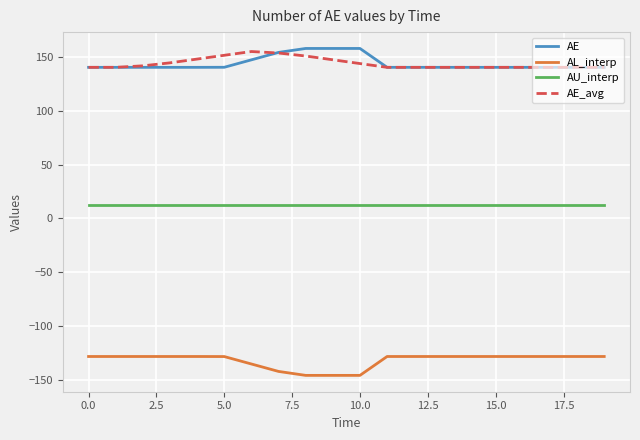

What is the highest value of the AL_interp series?

-128.3